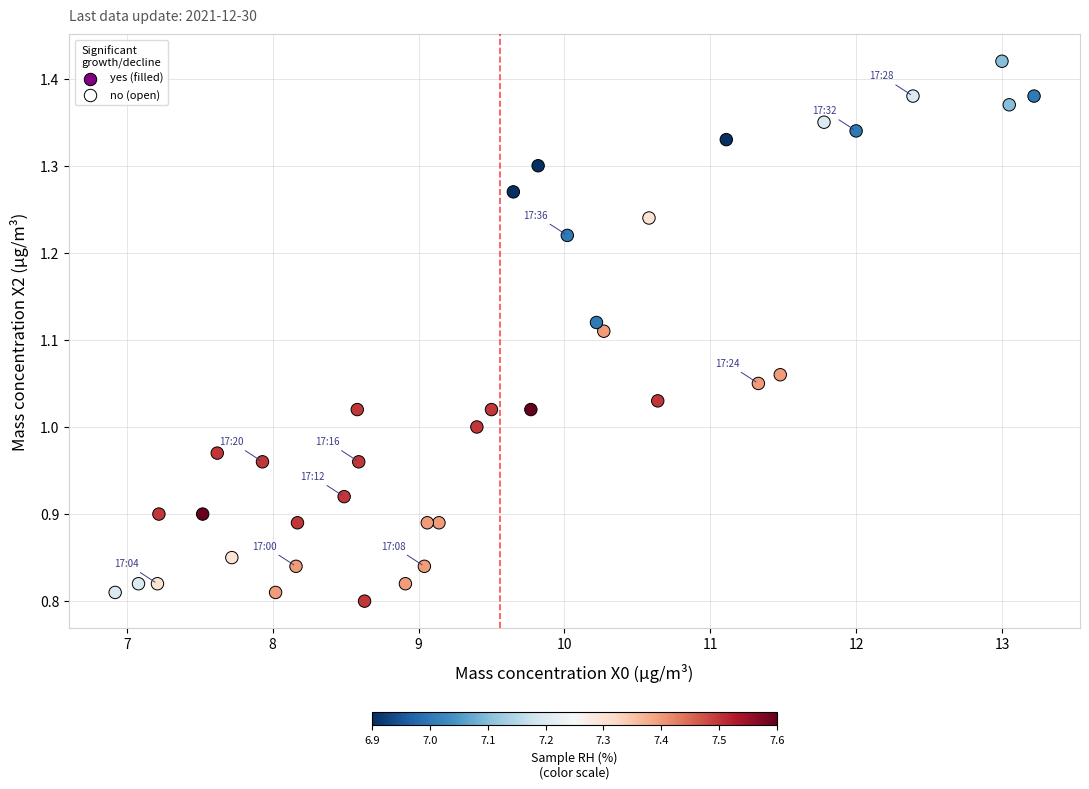

What is the range of X values (max minus min)?

6.3